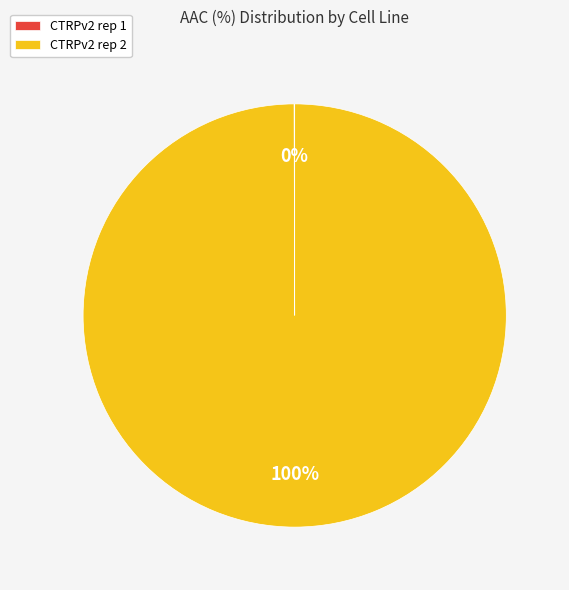

To the nearest percent, what is the difference between the largest and smallest slice percentages?

100%